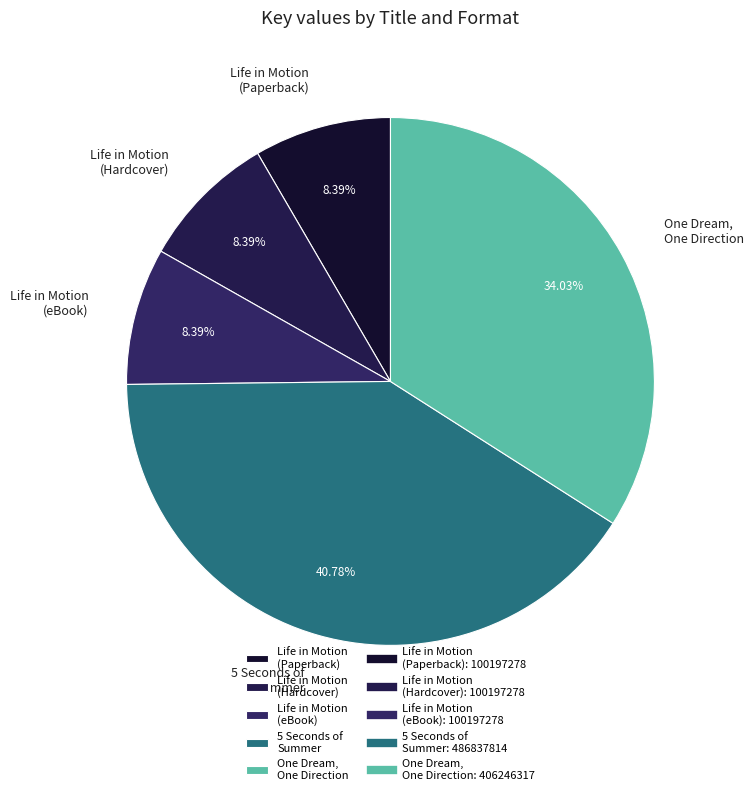

Which slice is the largest?

5 Seconds of Summer